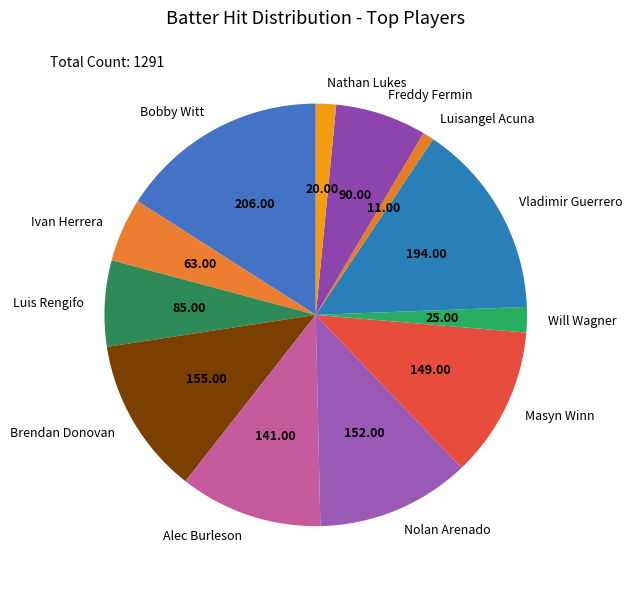

Which category has the biggest portion of the pie?

Bobby Witt